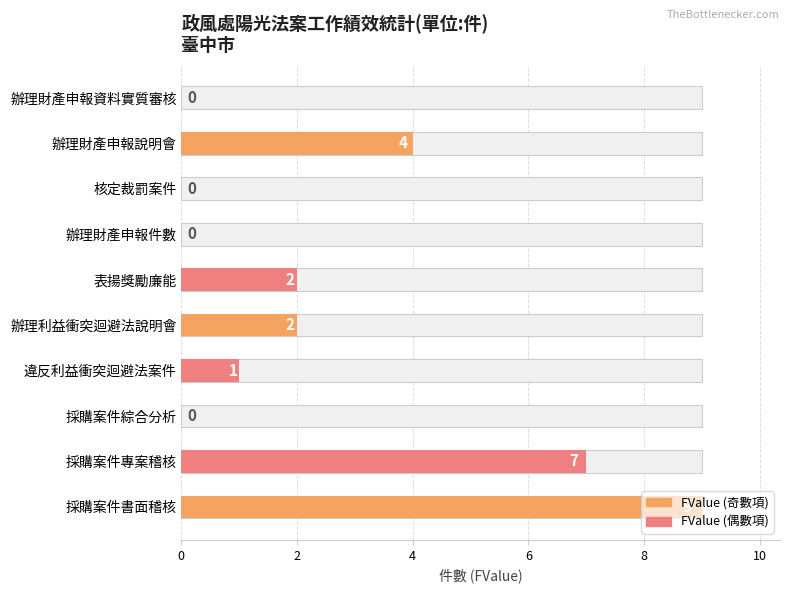

What is the change in value from 違反利益衝突迴避法案件 to 辦理財產申報資料實質審核?

-1